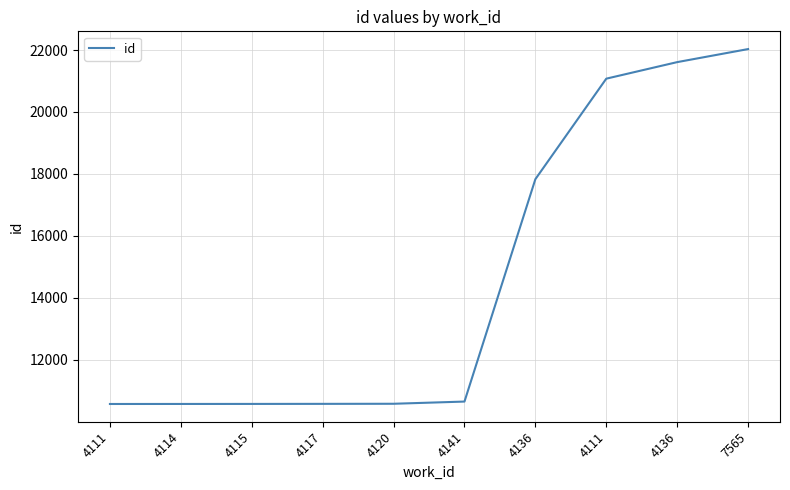

What is the label of the 6th point from the left?

4141